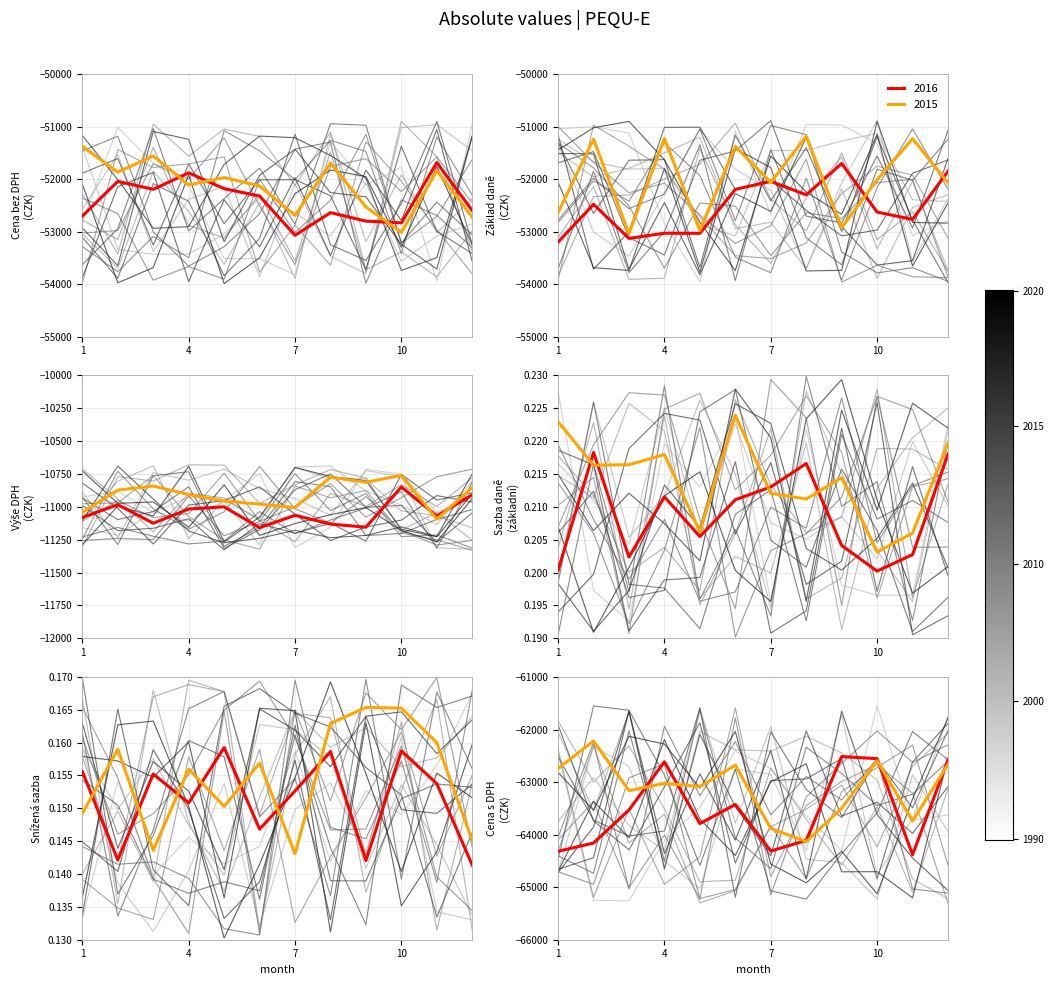

Which series has the largest range (max minus min)?

Cena bez DPH